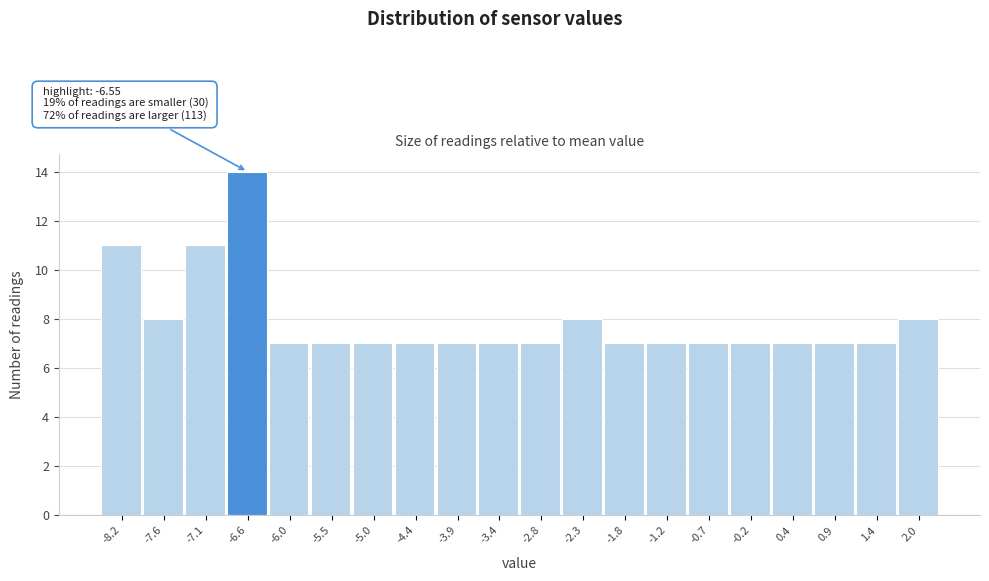

Reading left to right, list all the values displayed in this chart.

-8.2=11	-7.6=8	-7.1=11	-6.6=14	-6.0=7	-5.5=7	-5.0=7	-4.4=7	-3.9=7	-3.4=7	-2.8=7	-2.3=8	-1.8=7	-1.2=7	-0.7=7	-0.2=7	0.4=7	0.9=7	1.4=7	2.0=8